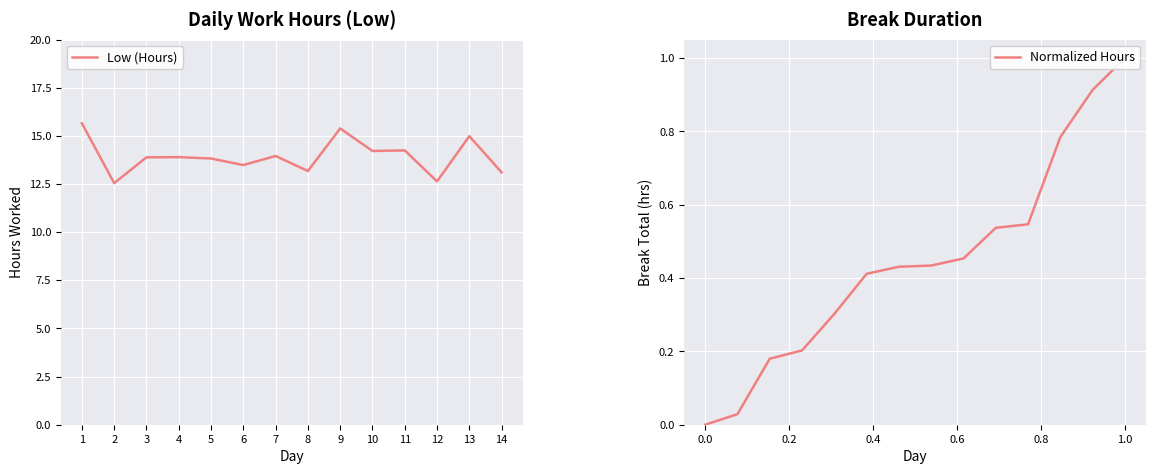

At how many categories does at least one series exceed 15?

2